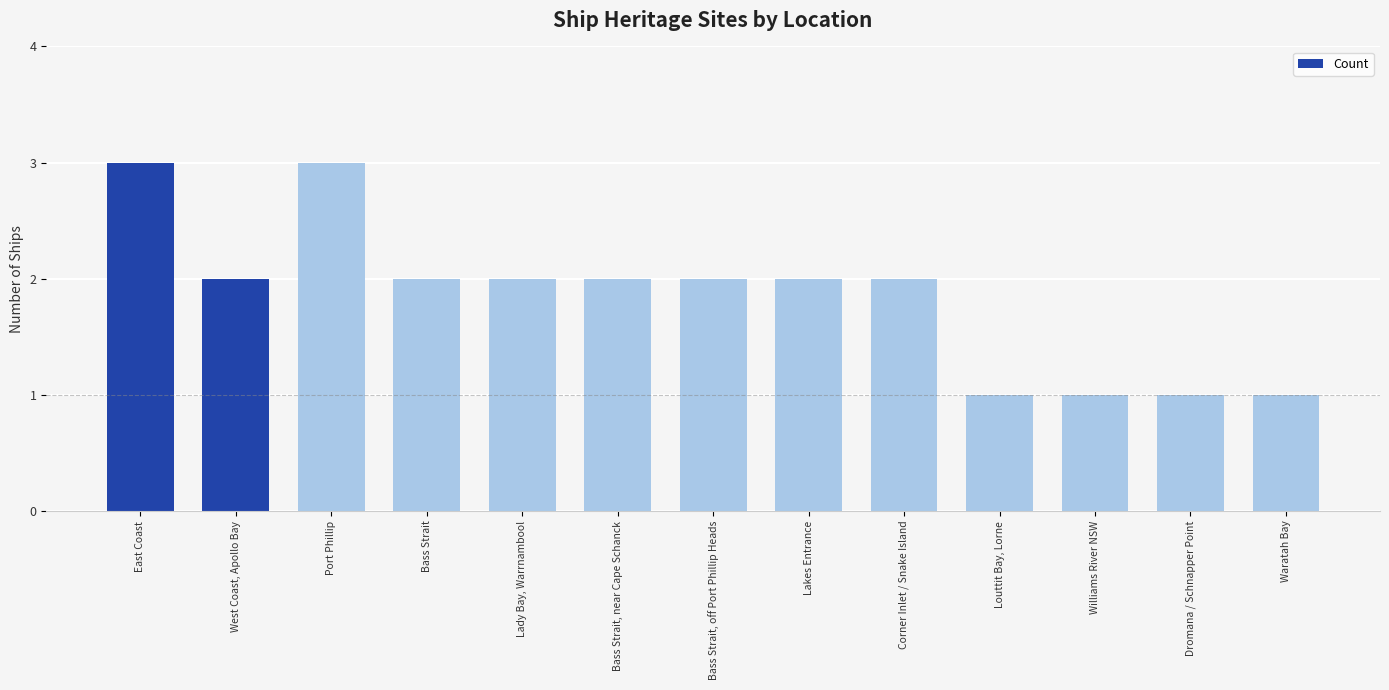

How many data points does each series have?

13